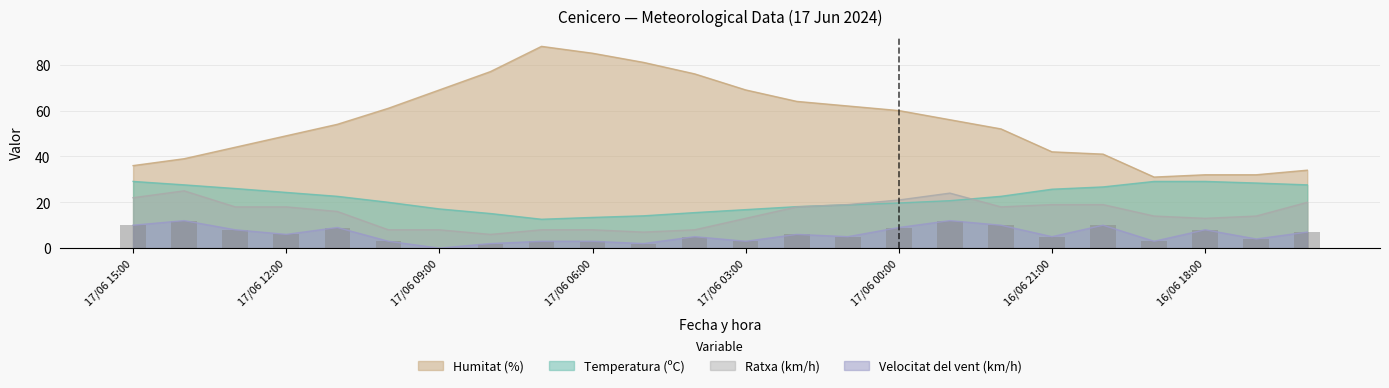

How many values in the Ratxa (km/h) series exceed 18?

8